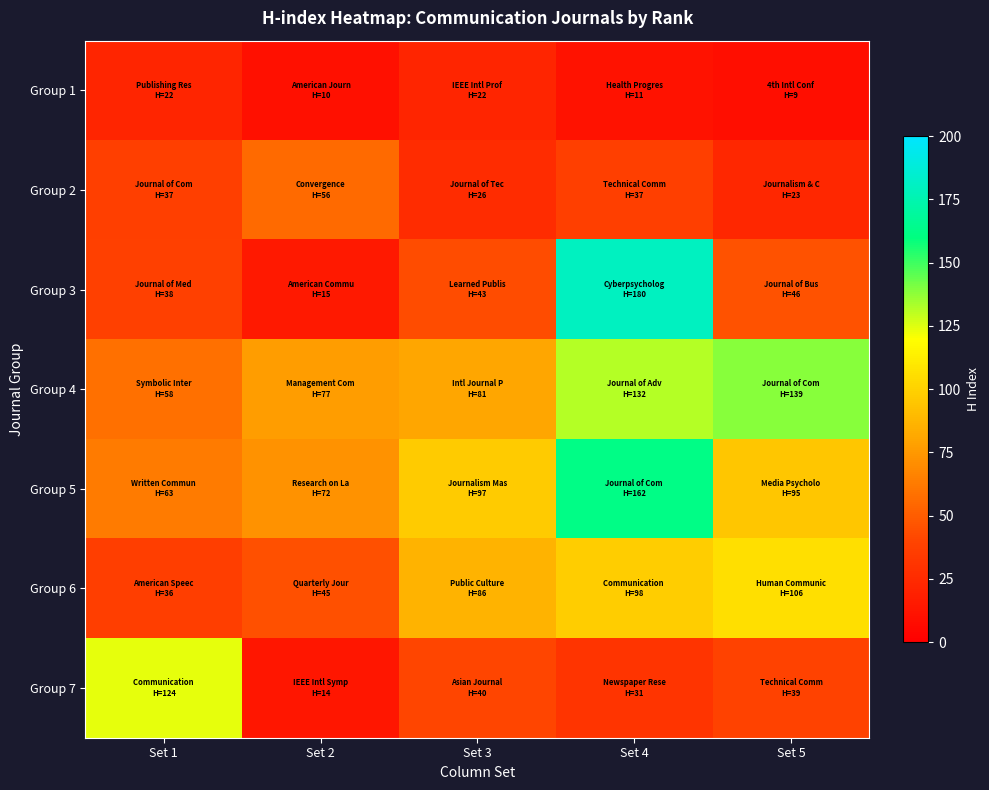

What is the spread (max minus min) of values at Set 4?

169